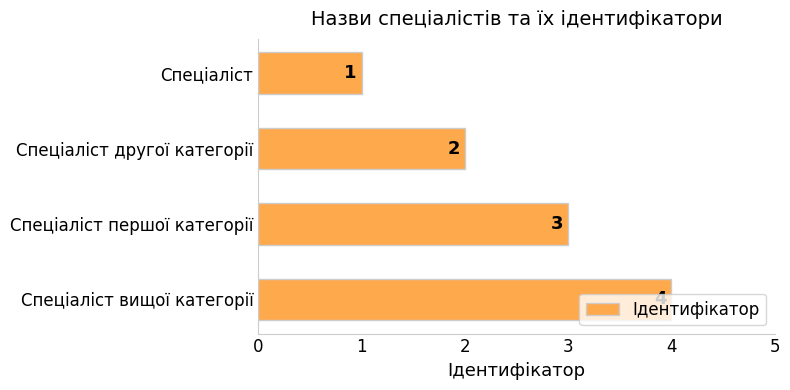

Count the values in the range 2 to 4.

3